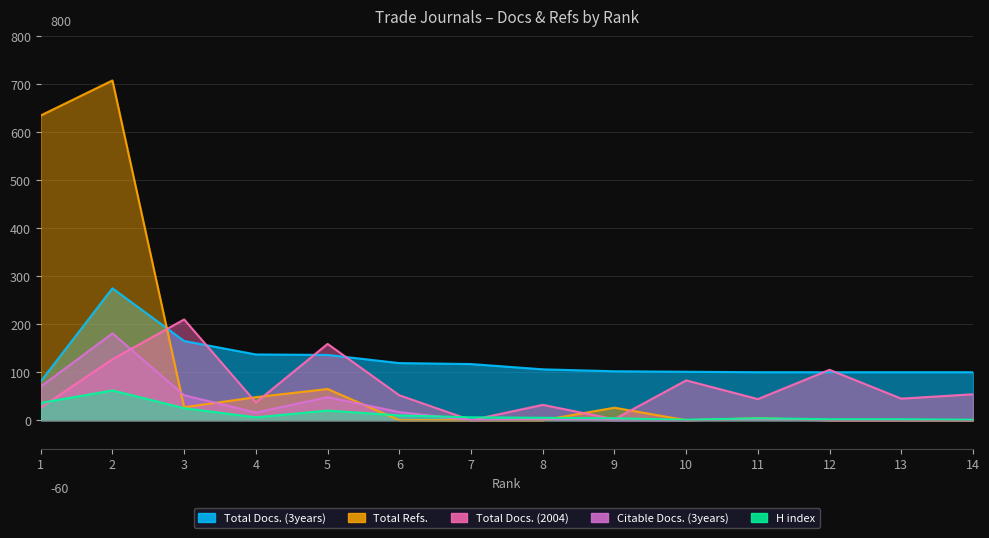

Rank the series at 11 from lowest to highest value.

Citable Docs. (3years), H index, Total Refs., Total Docs. (2004), Total Docs. (3years)